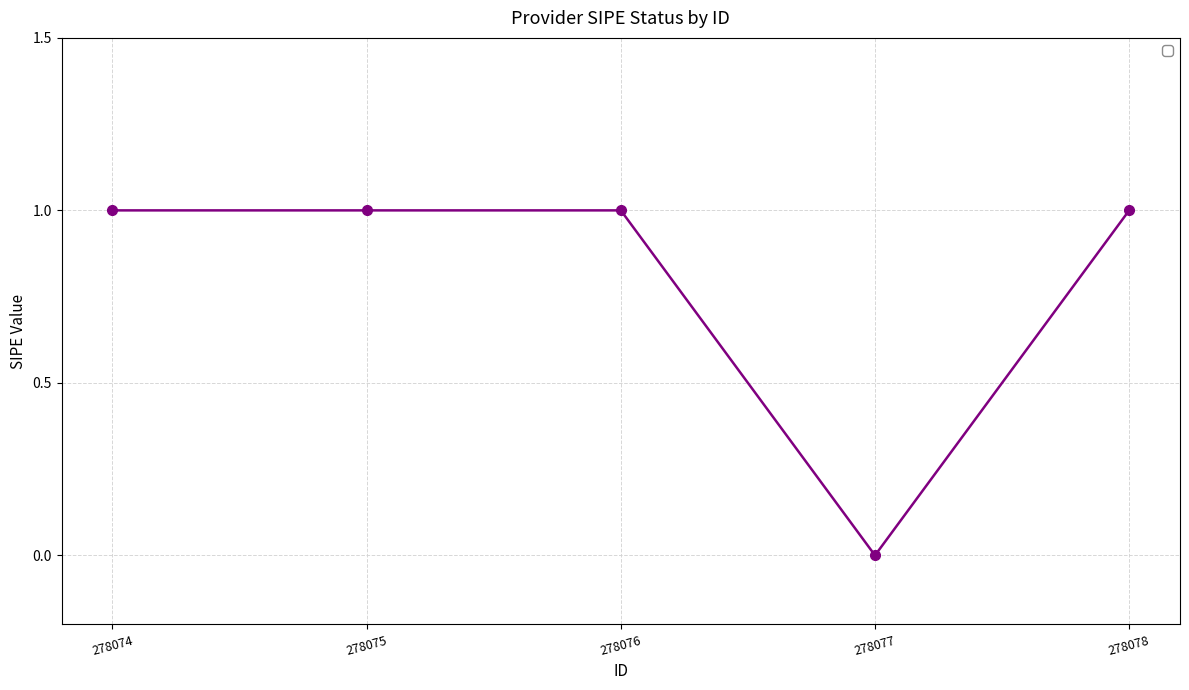

What is the maximum value shown in the chart?

1